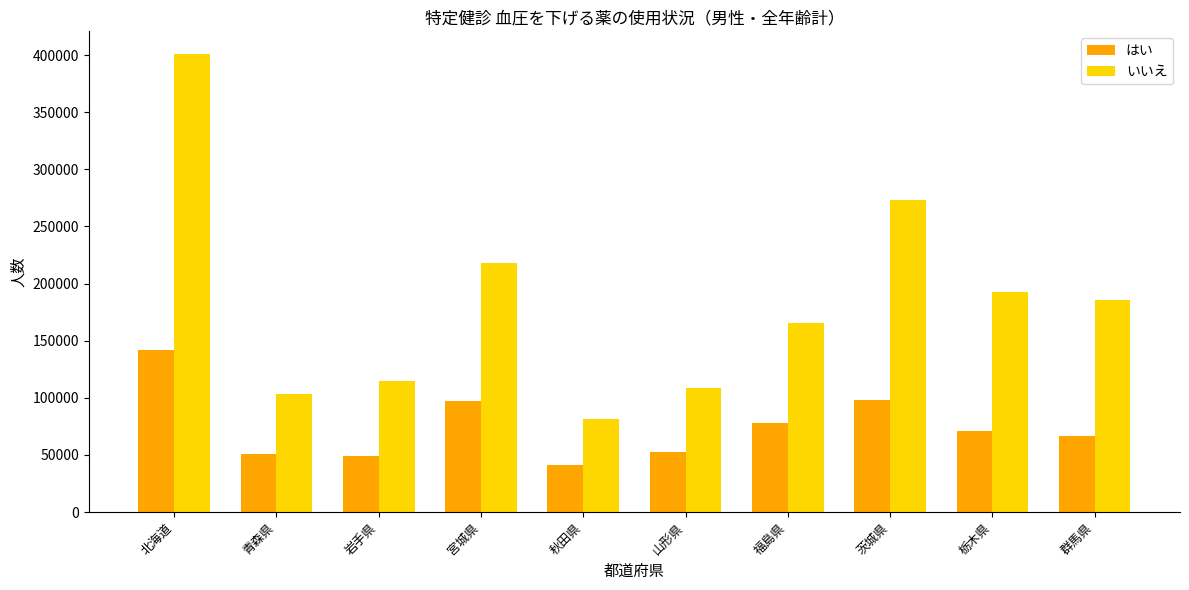

What is the difference between the いいえ values at 岩手県 and 青森県?

11359